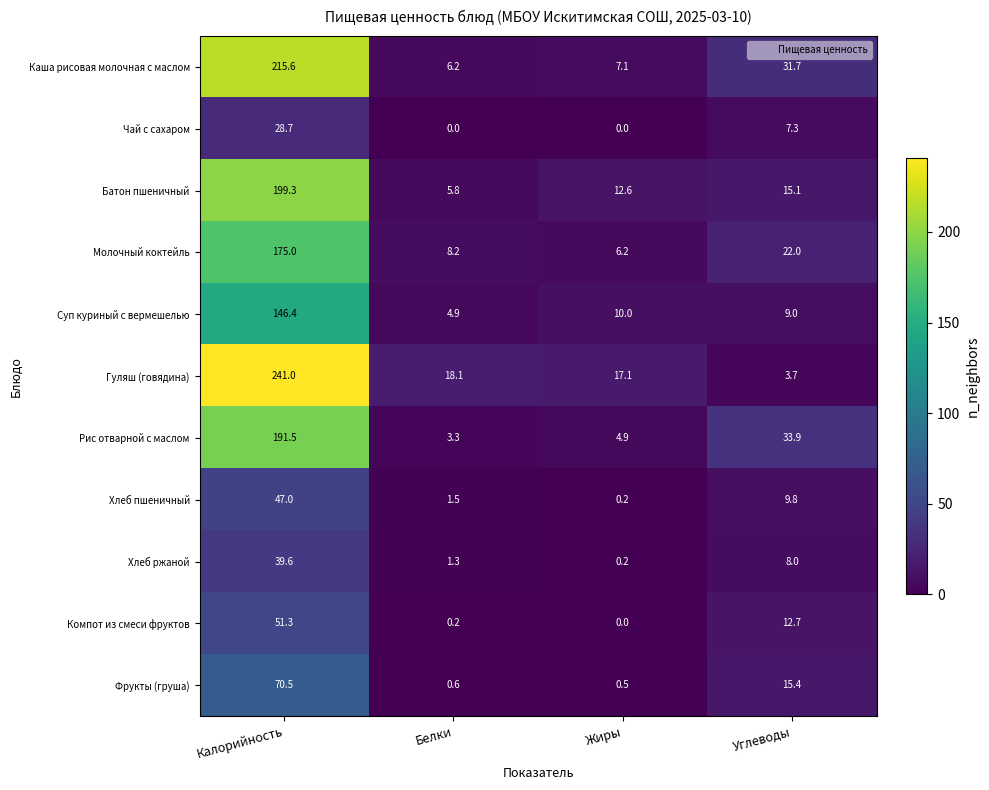

Where does the Молочный коктейль series first go above 22?

Калорийность